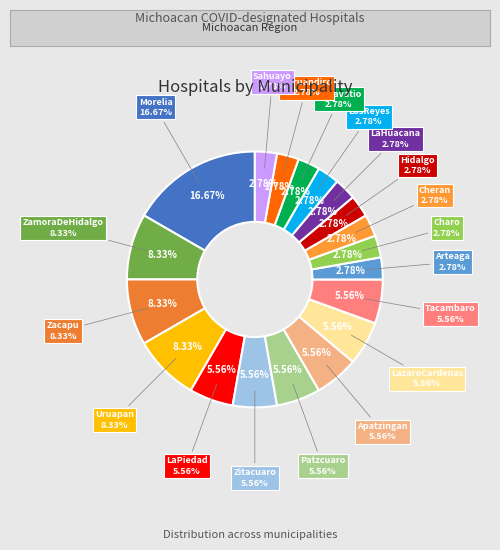

Which slice is the smallest?

Arteaga